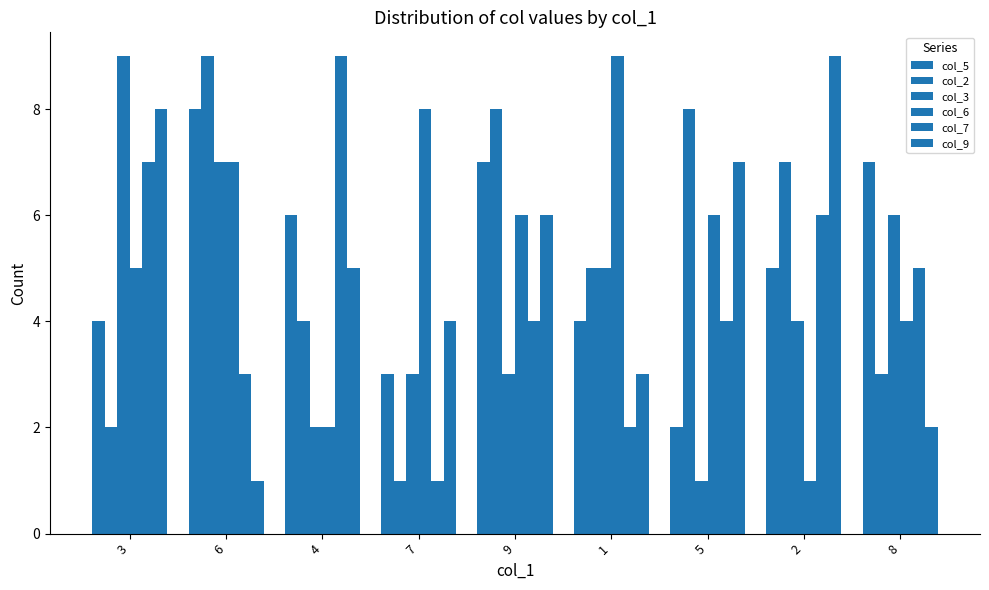

Which category has the highest value across all series?

6